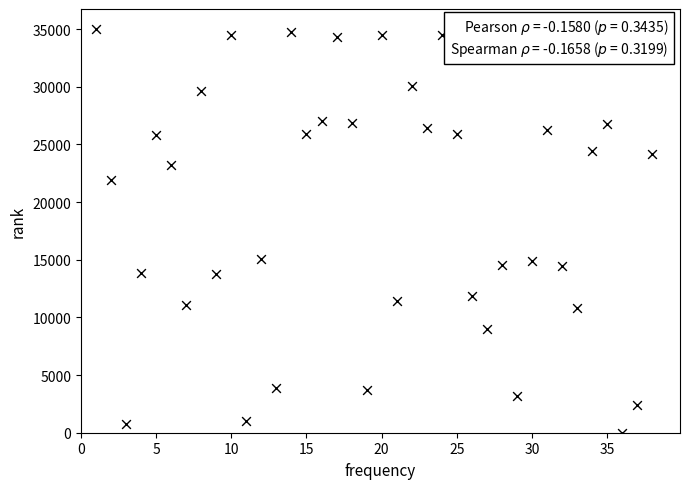

What is the range of Y values (max minus min)?

35000.0